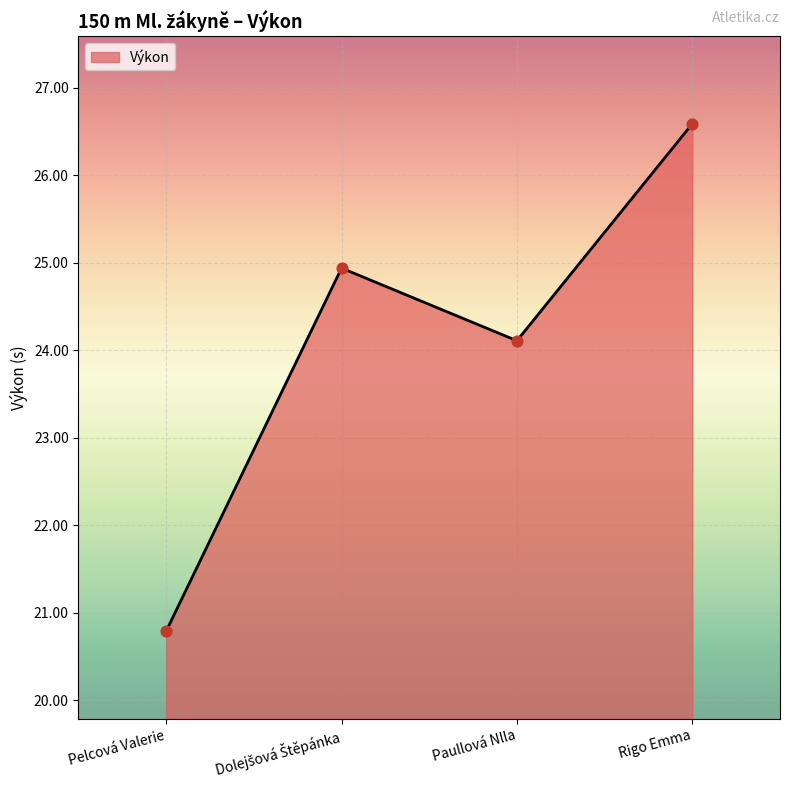

Approximately how many times larger is the value at Pelcová Valerie compared to Rigo Emma?

0.8